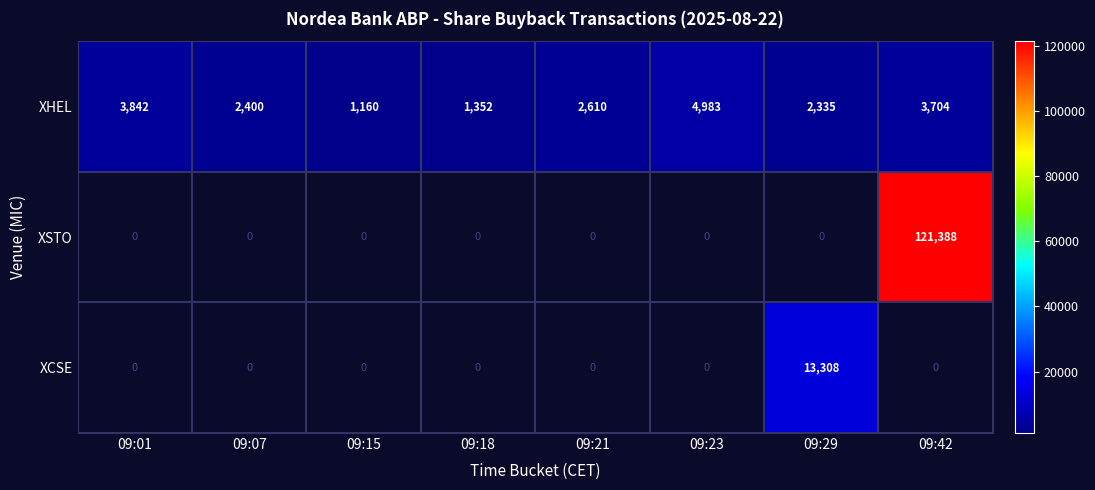

At how many categories does at least one series exceed 29655?

1